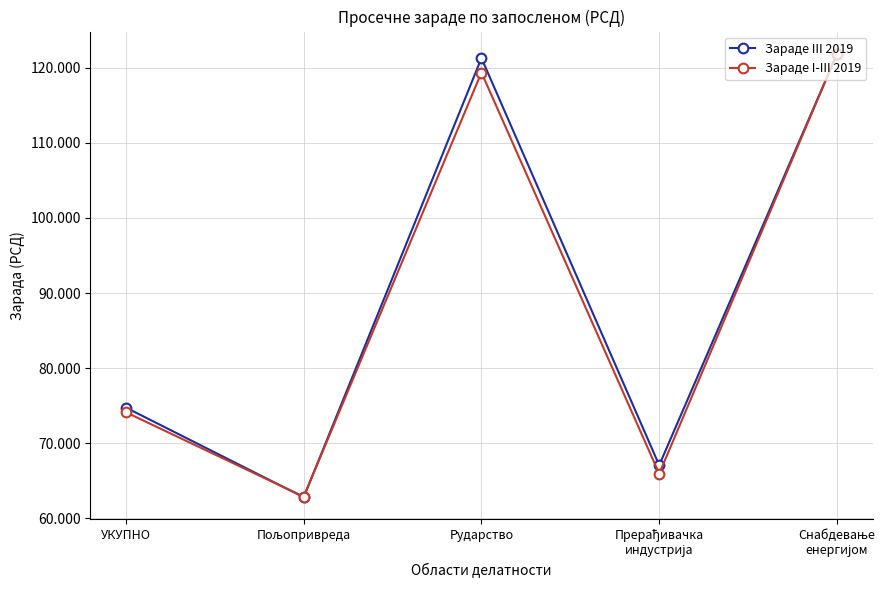

How many interior local valleys does the Зараде I-III 2019 series have?

2